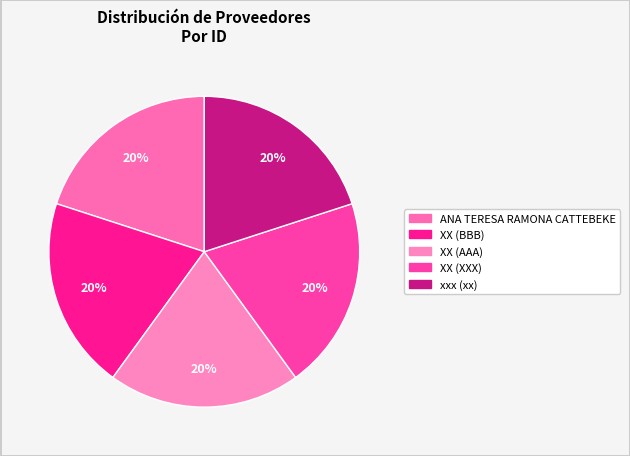

What is the largest slice in the pie chart?

ANA TERESA RAMONA CATTEBEKE